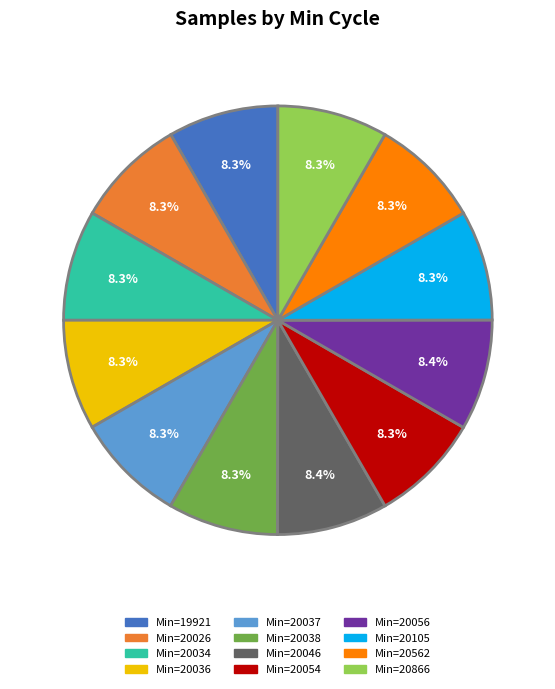

Is there any slice that represents more than half of the pie?

No